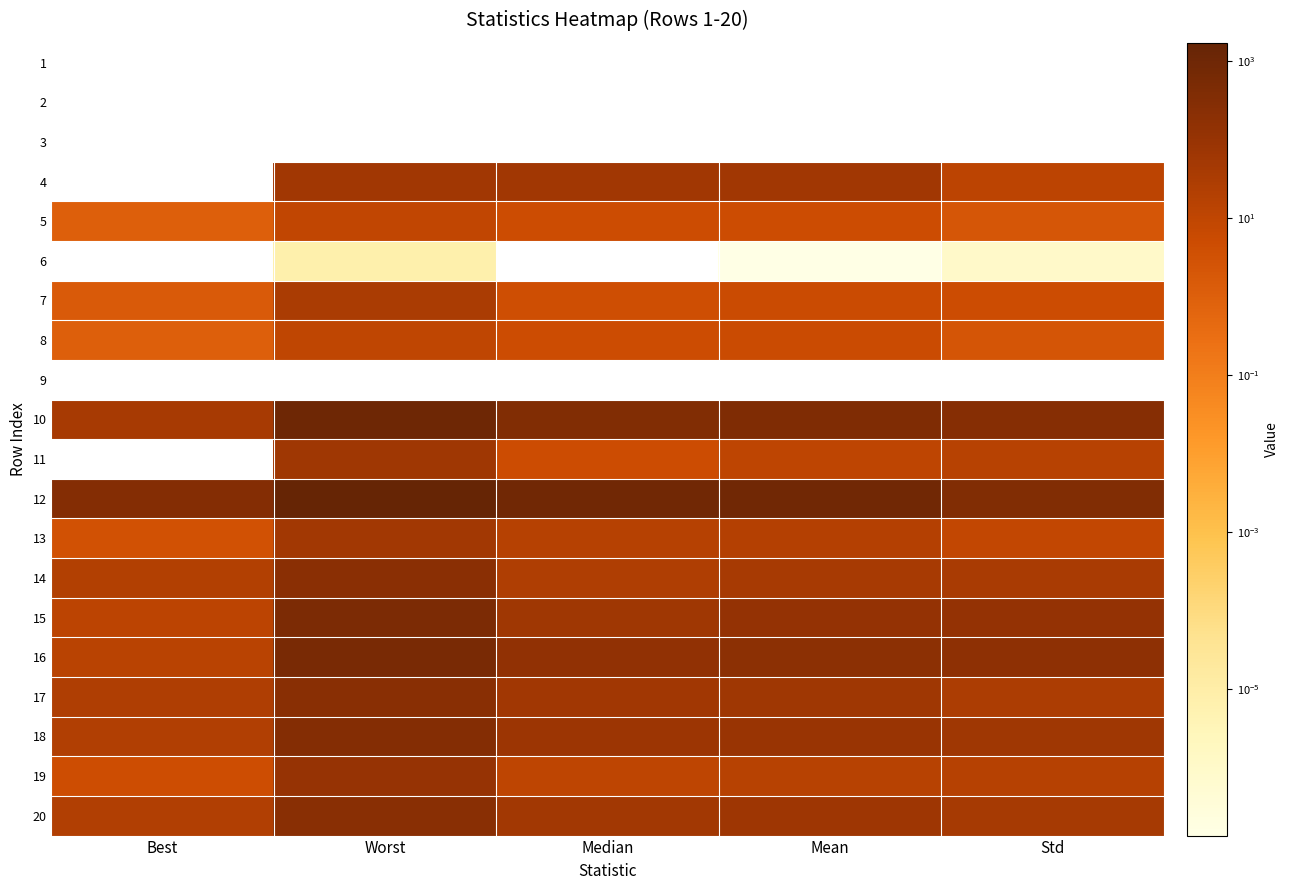

What is the total value across all series at Mean?

1915.2